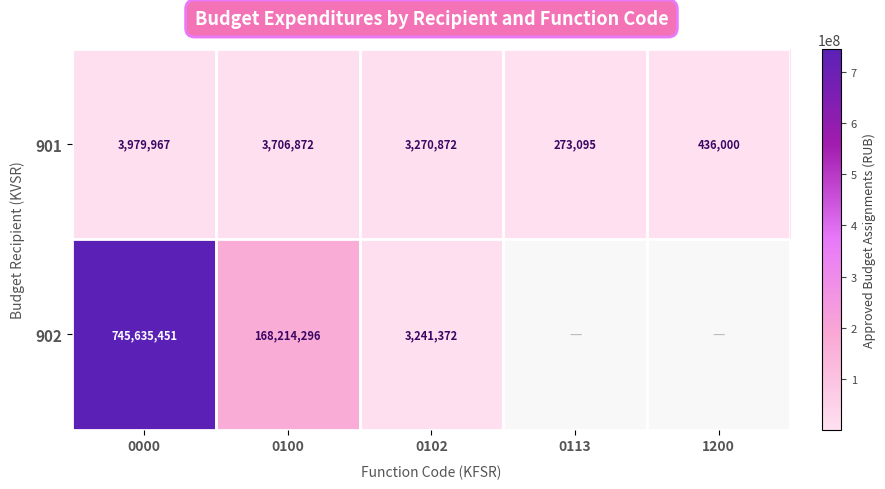

At which category is the sum across all series the highest?

0000